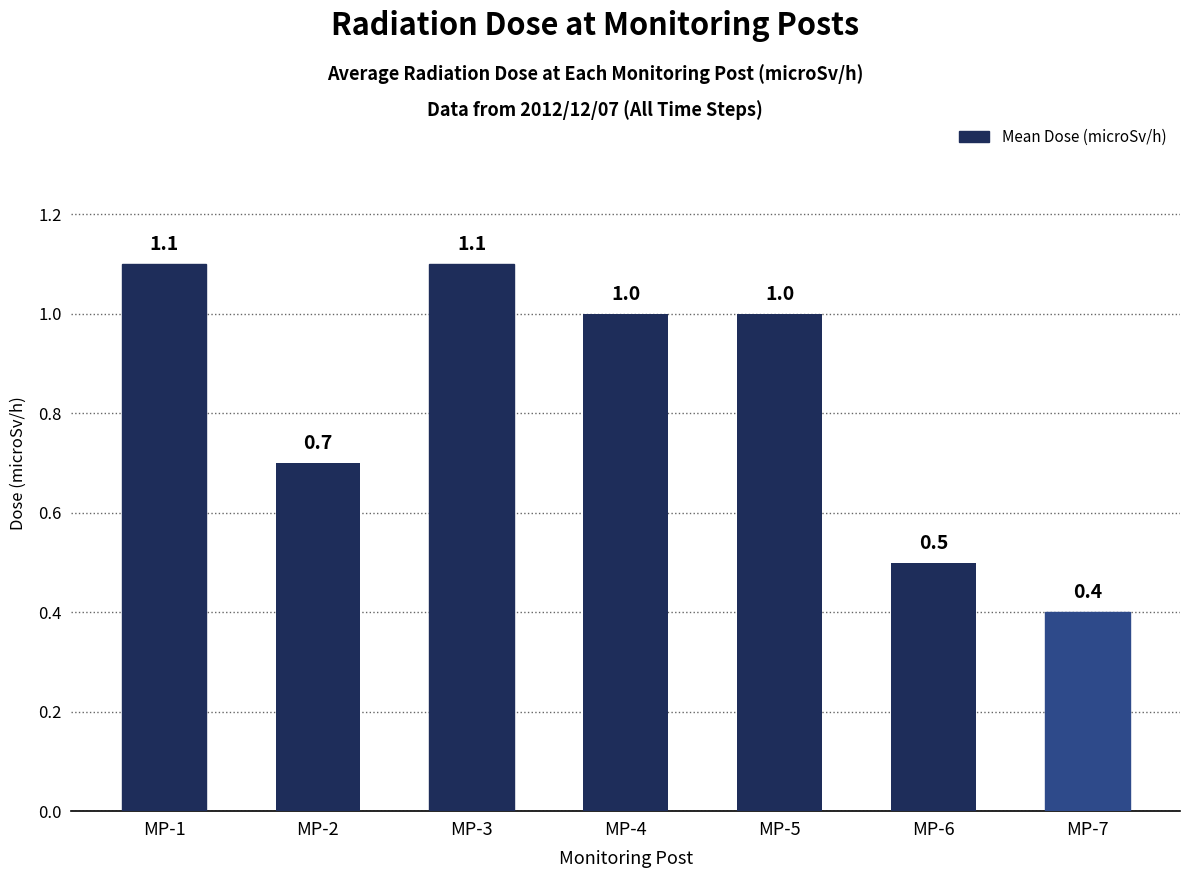

Reading left to right, extract all data points from this chart.

1.1	0.7	1.1	1.0	1.0	0.5	0.4